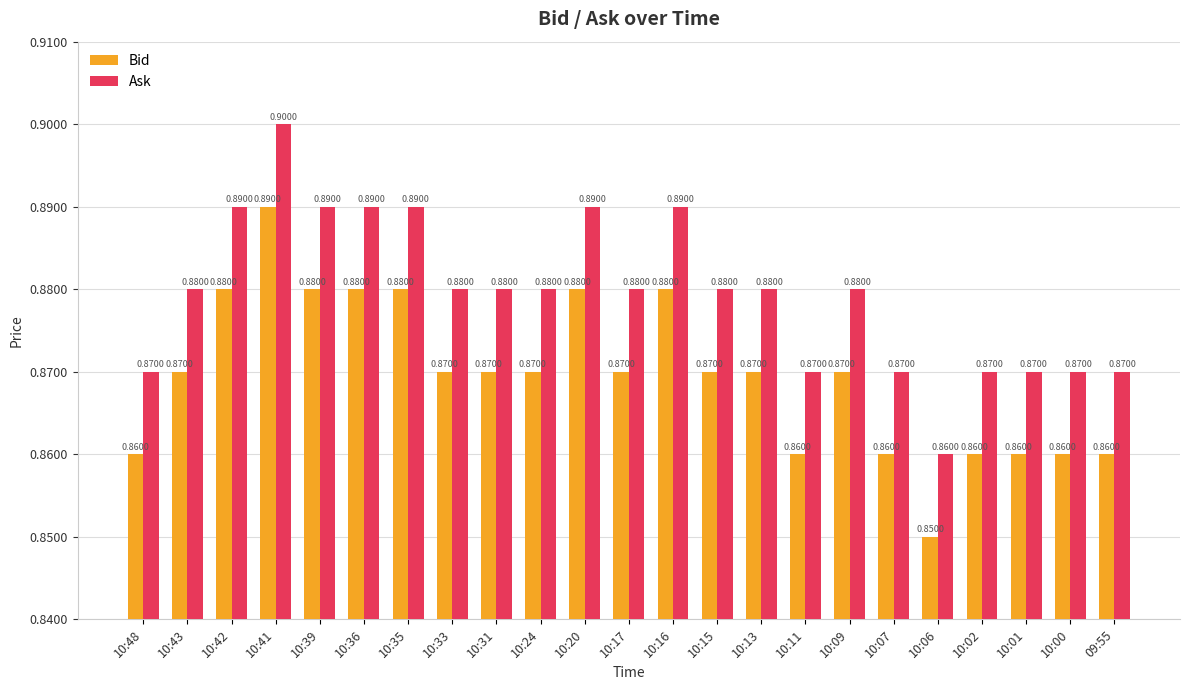

At 10:35, list the series in order from smallest to largest.

Bid, Ask